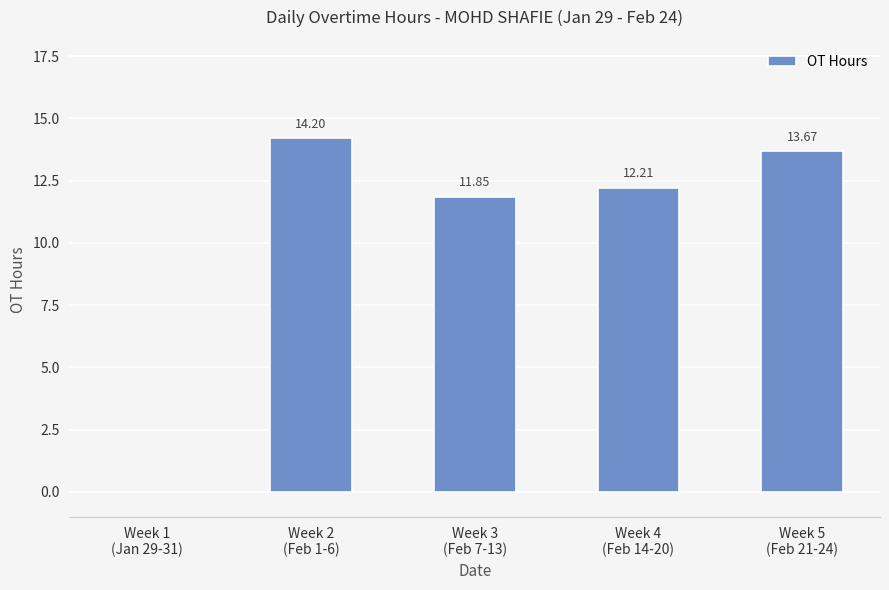

The value at Week 5
(Feb 21-24) is 18.4. True or false?

False